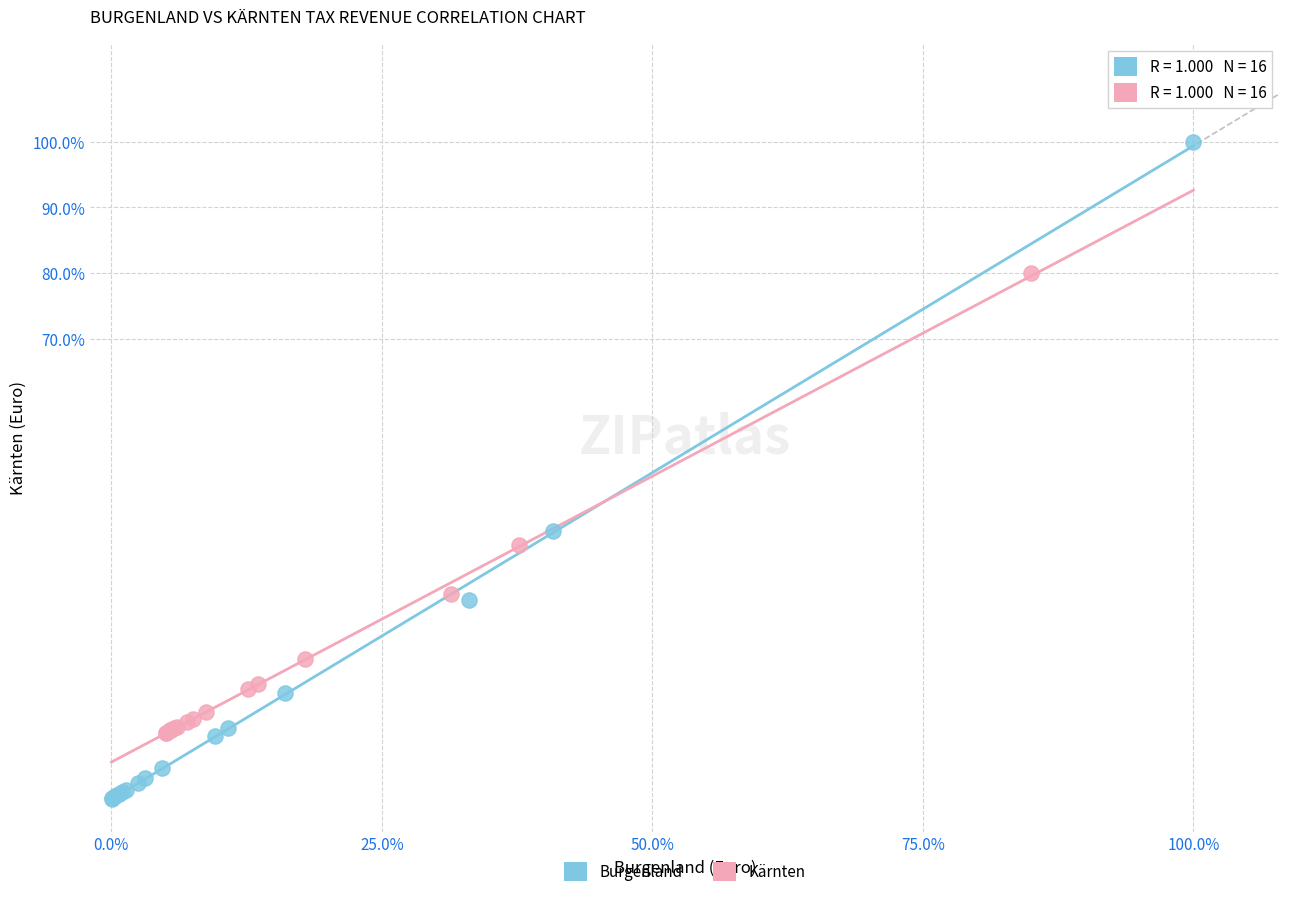

Which series contains the lowest Y value?

Burgenland